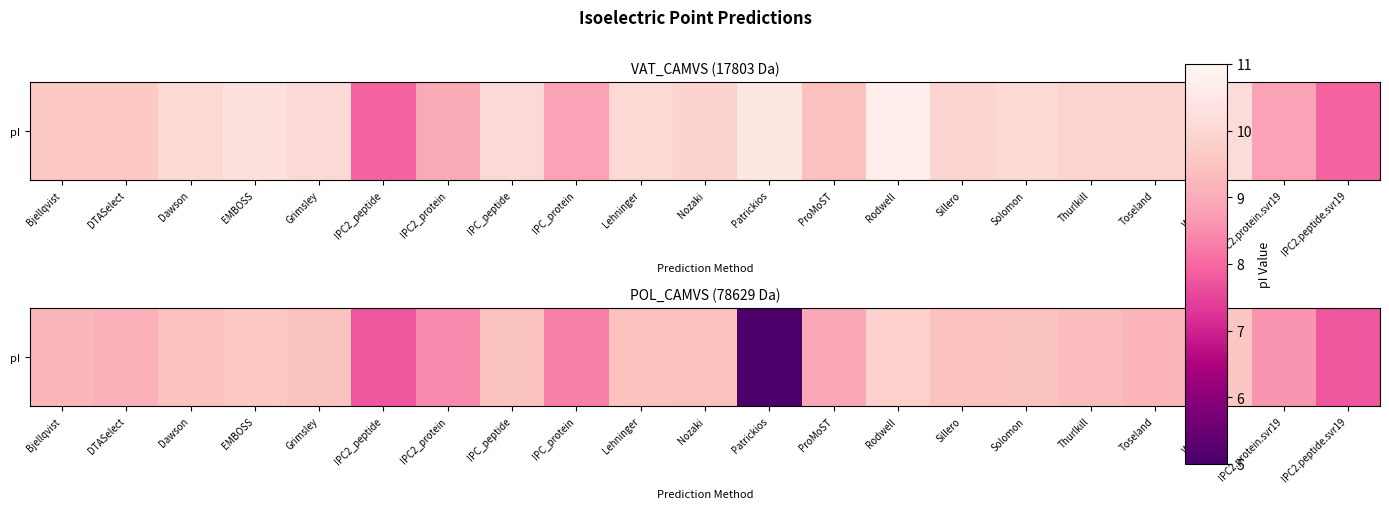

At which label does the data first exceed 9?

Bjellqvist